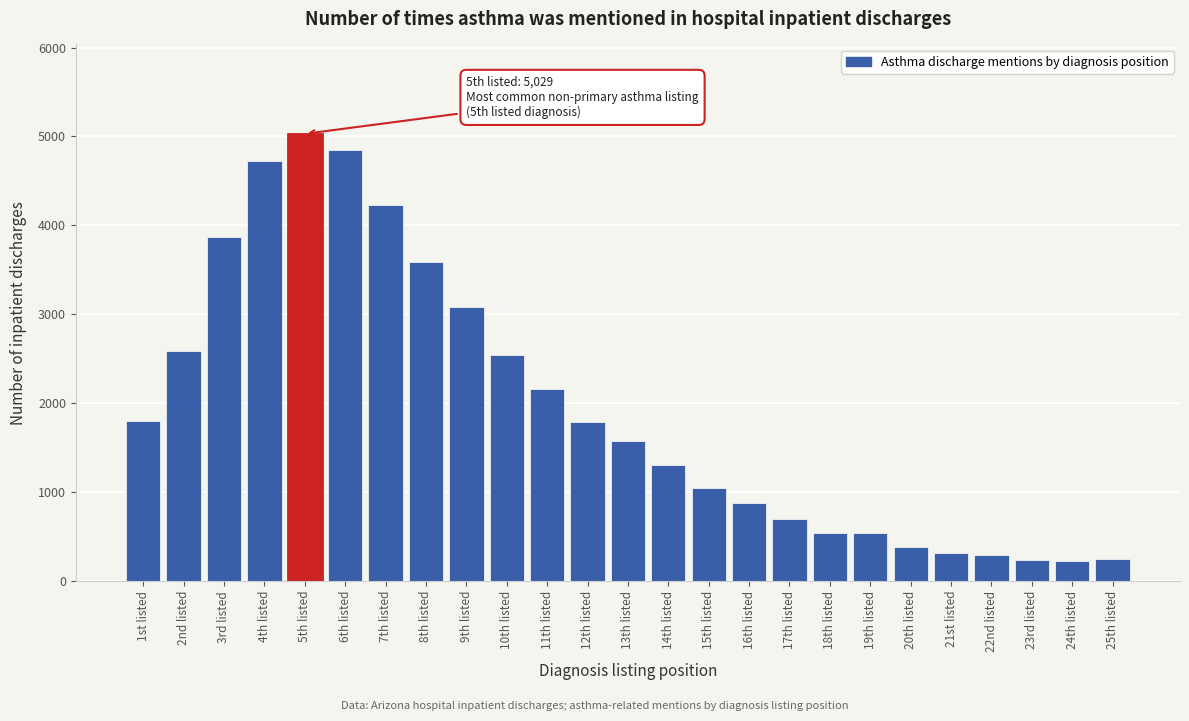

What is the sum of the values at 14th listed and 2nd listed?

3897